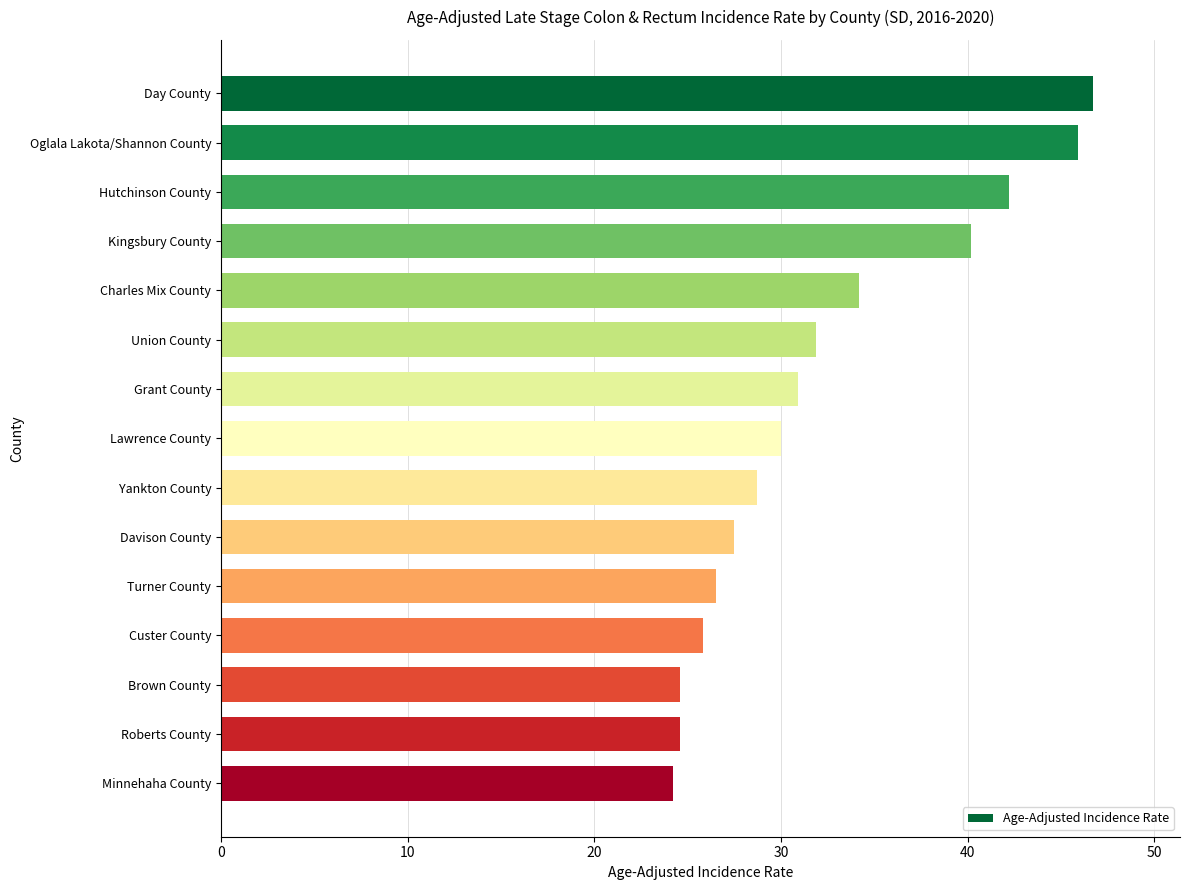

What is the greatest value displayed?

46.7